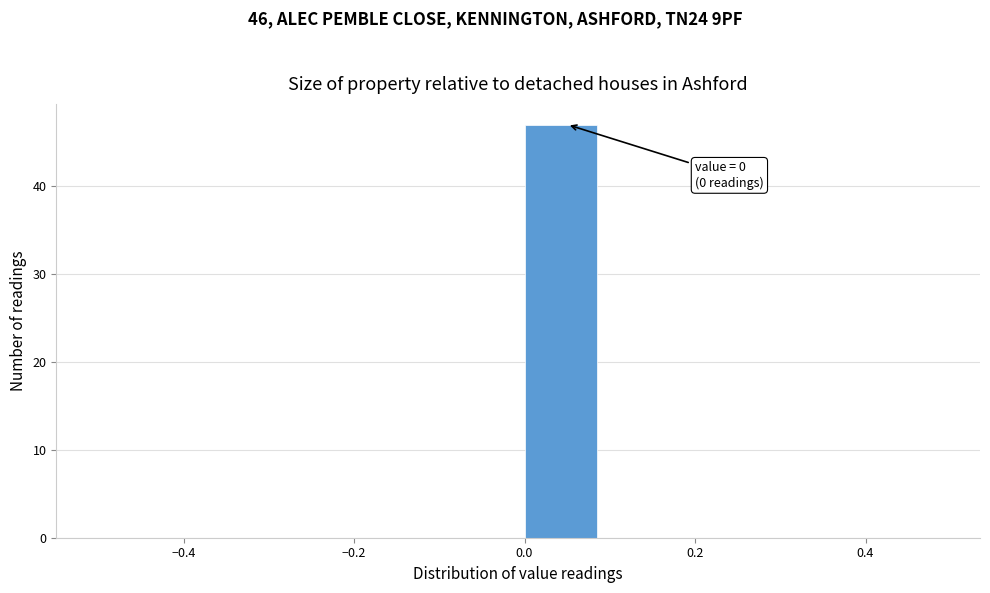

Which range on the x-axis has the tallest bar?

0.0 to 0.1